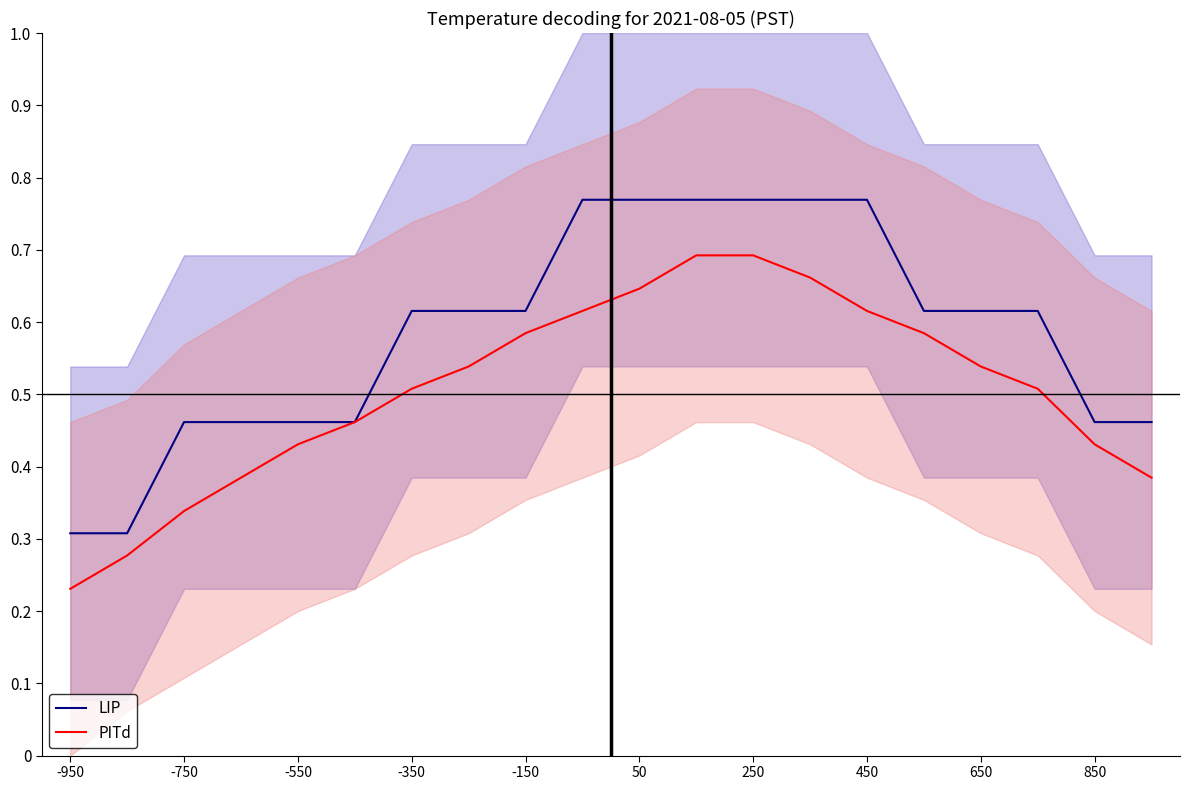

Where is PITd nearest to the value 0?

-950